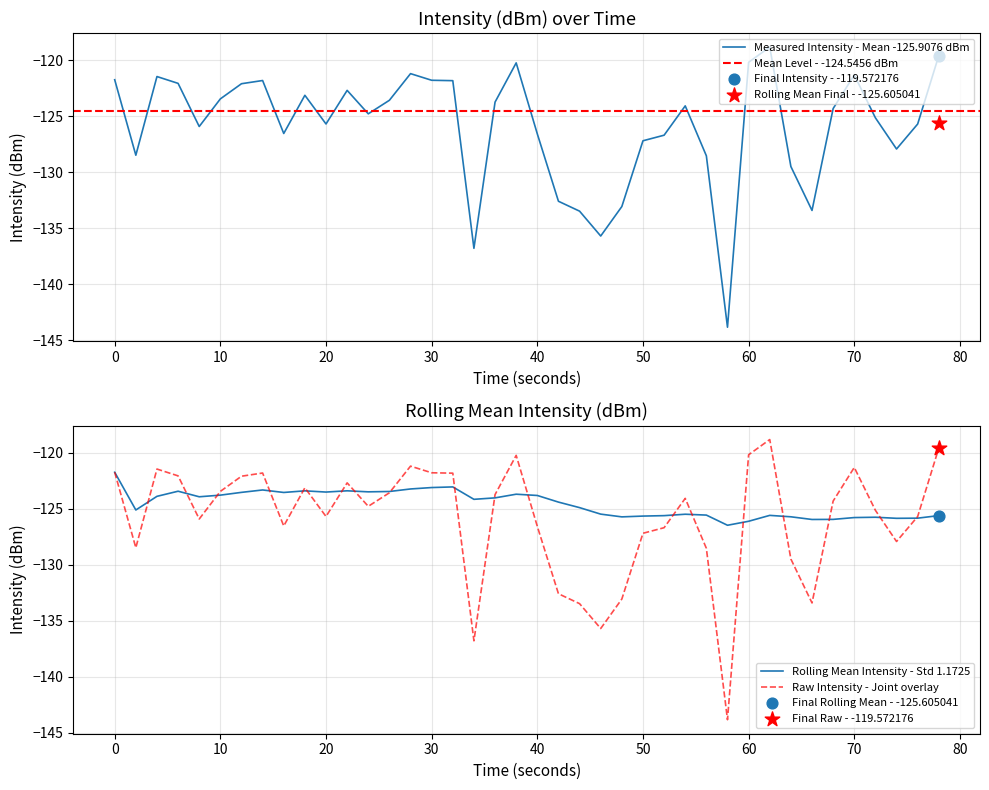

At how many categories does at least one series exceed -141?

40